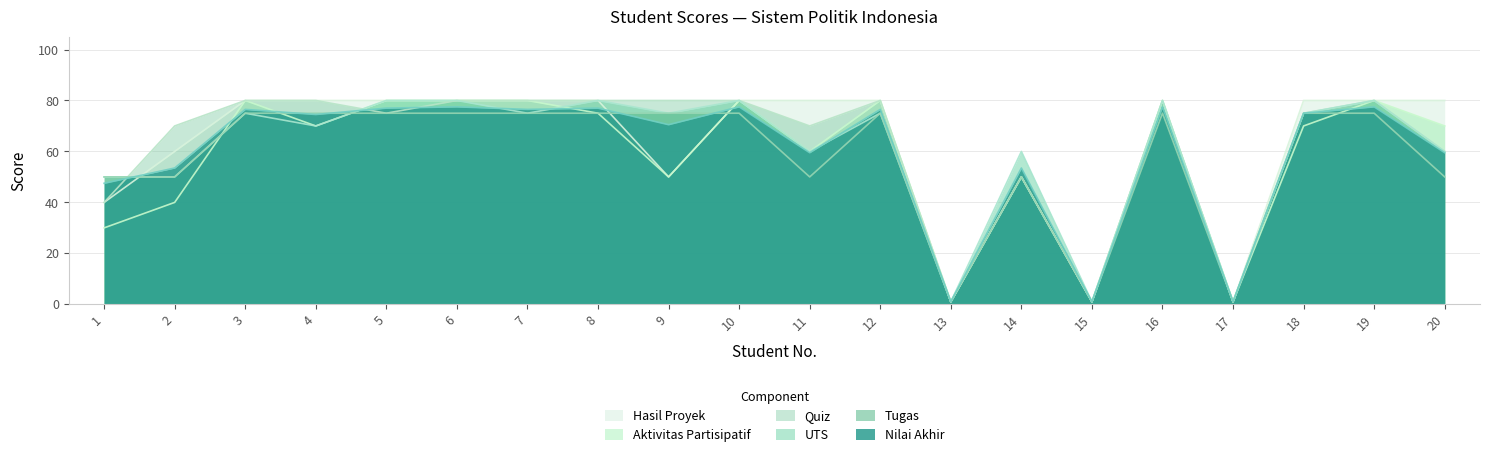

How many lines are shown in the chart?

6